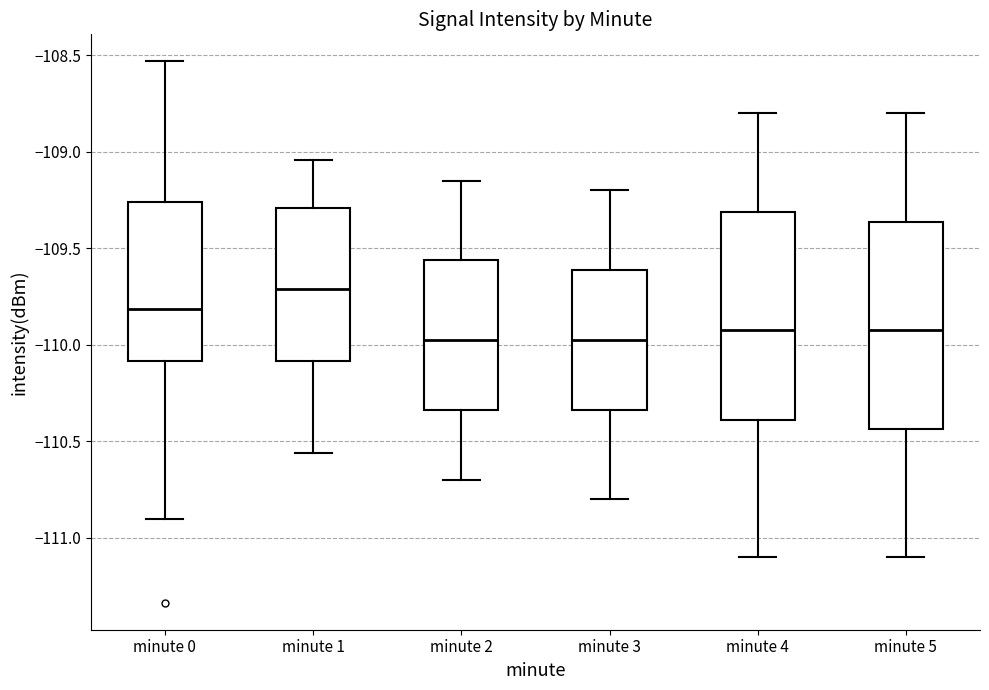

Where does the median line of the box for minute 0 sit on the y-axis? The values are not printed on the chart, so give them approximately, as read against the axis.

-109.80